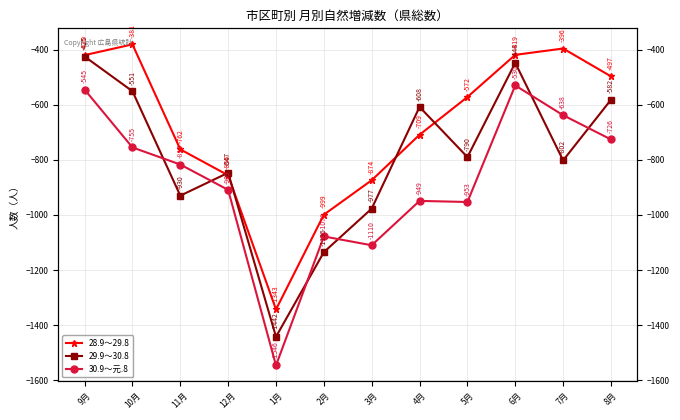

What is the average value of the 28.9～29.8 series?

-686